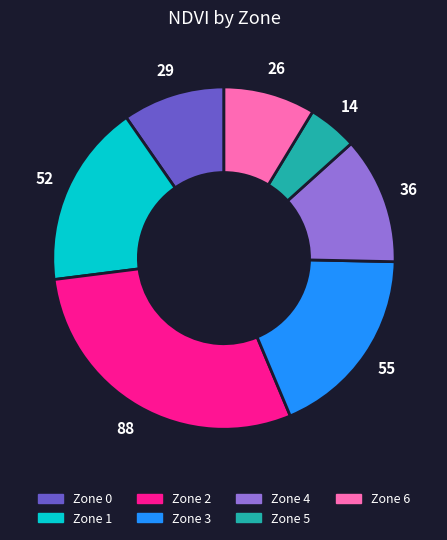

What is the ratio of the value at Zone 6 to the value at Zone 5?

1.9